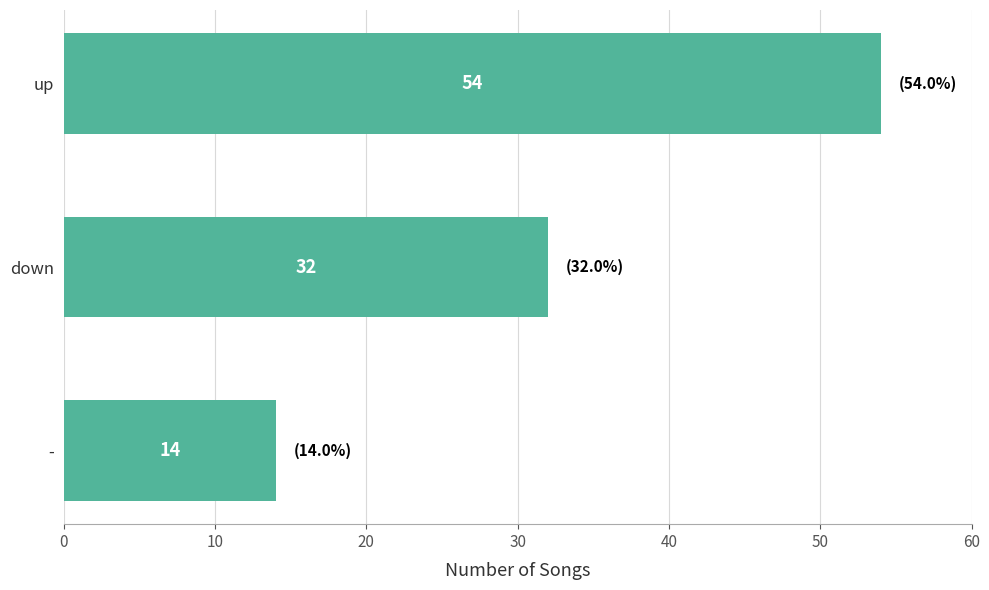

Where is the data nearest to the value 34?

down